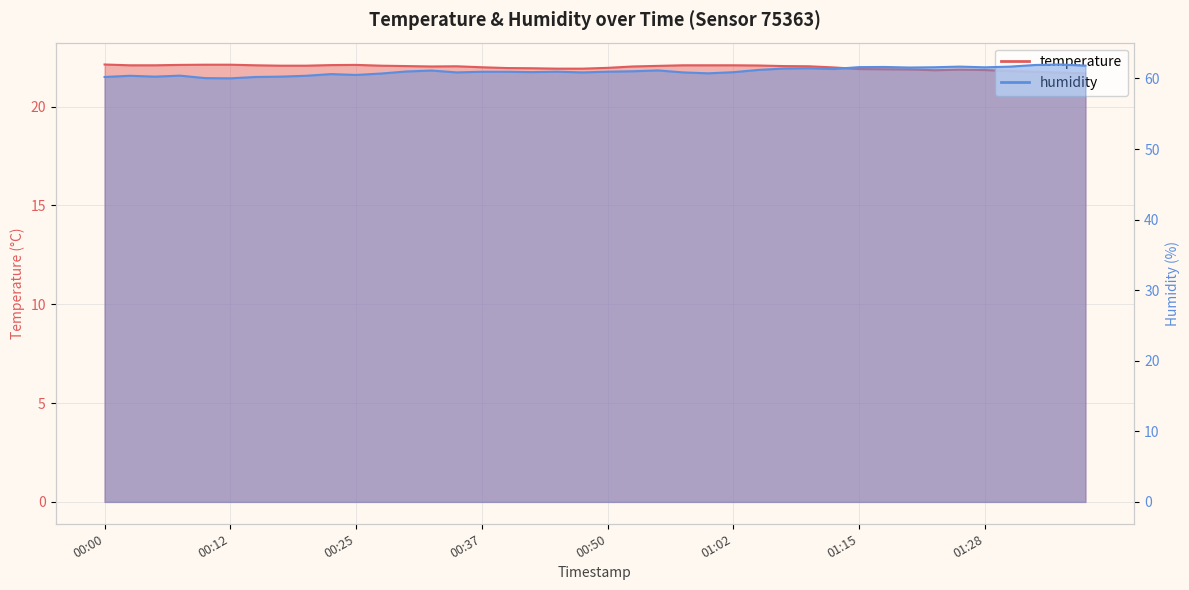

At which category is the sum across all series the highest?

01:36